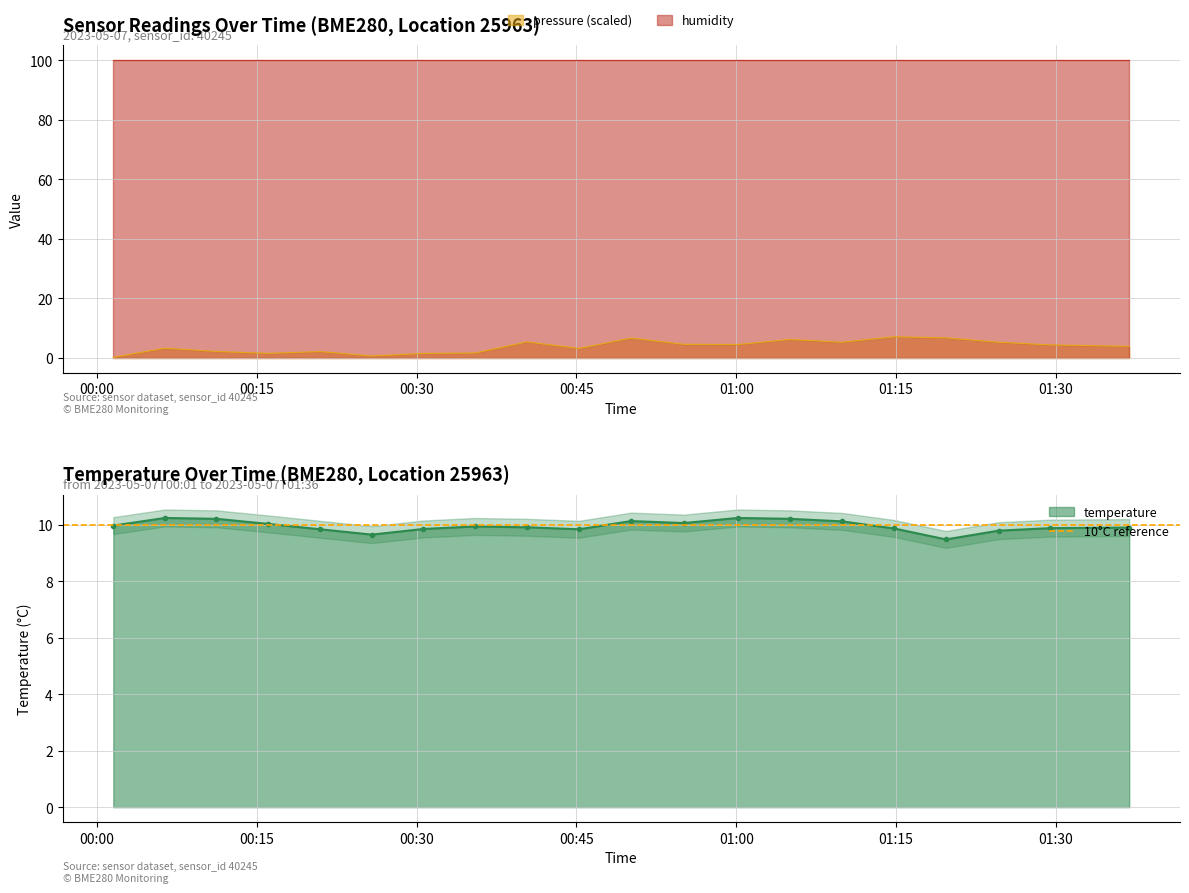

True or false: temperature and pressure intersect in this chart.

False